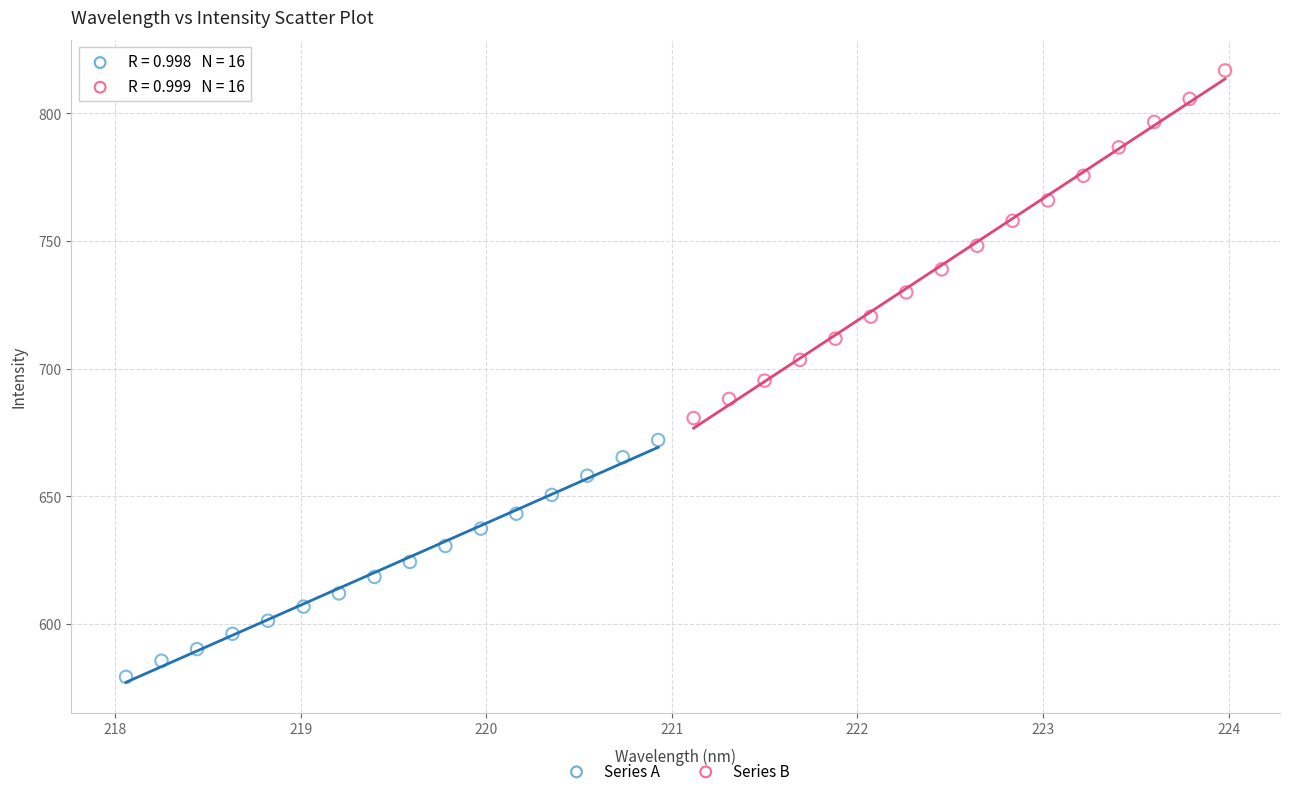

Which series contains the lowest Y value?

Series A